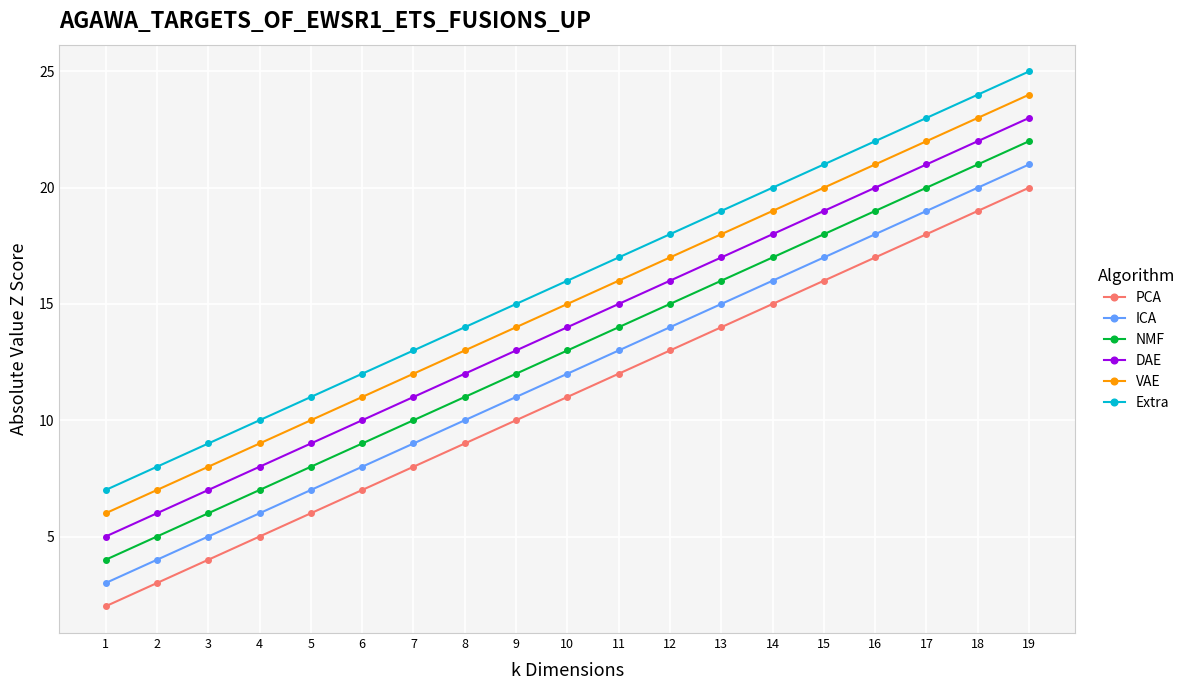

True or false: NMF and PCA cross at least once.

False